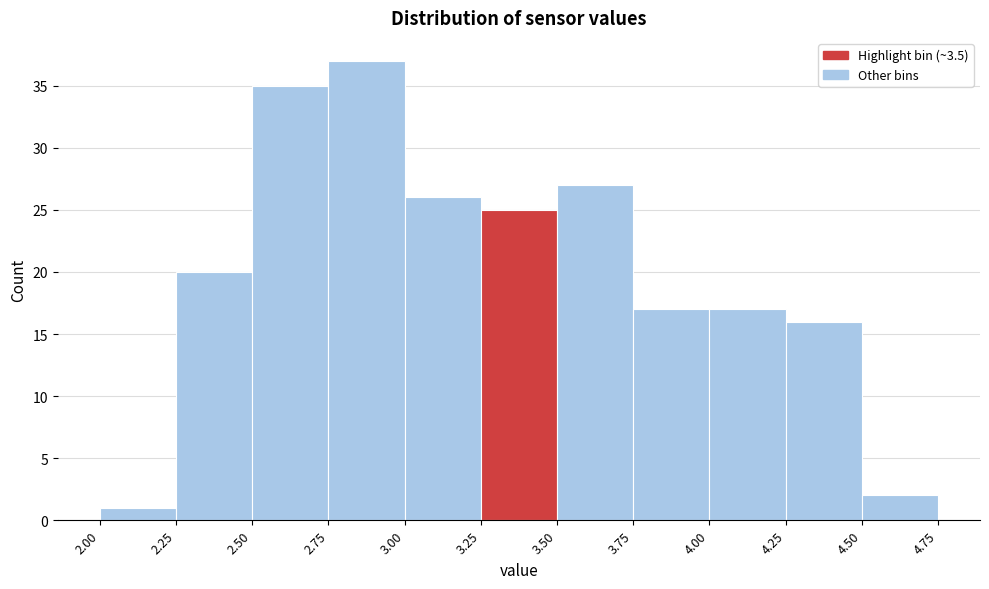

Reading left to right, list every bar in this chart as the range it spans on the x-axis followed by its height. The values are not printed on the chart, so give them approximately, as read against the axis.

2.00 to 2.25: 1
2.25 to 2.50: 20
2.50 to 2.75: 35
2.75 to 3.00: 37
3.00 to 3.25: 26
3.25 to 3.50: 25
3.50 to 3.75: 27
3.75 to 4.00: 17
4.00 to 4.25: 17
4.25 to 4.50: 16
4.50 to 4.75: 2